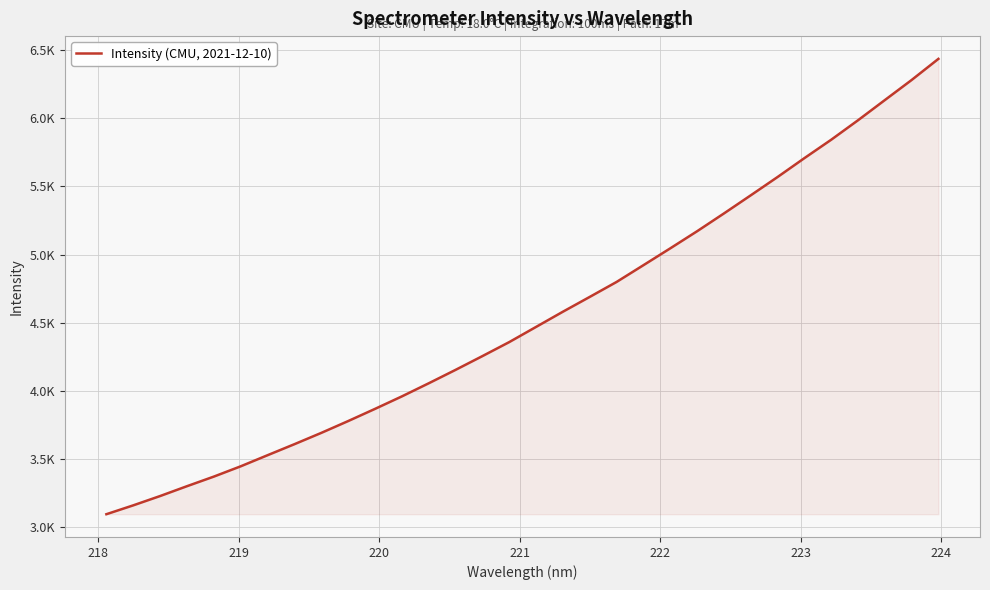

What is the difference between the second highest and second lowest values?

3125.1